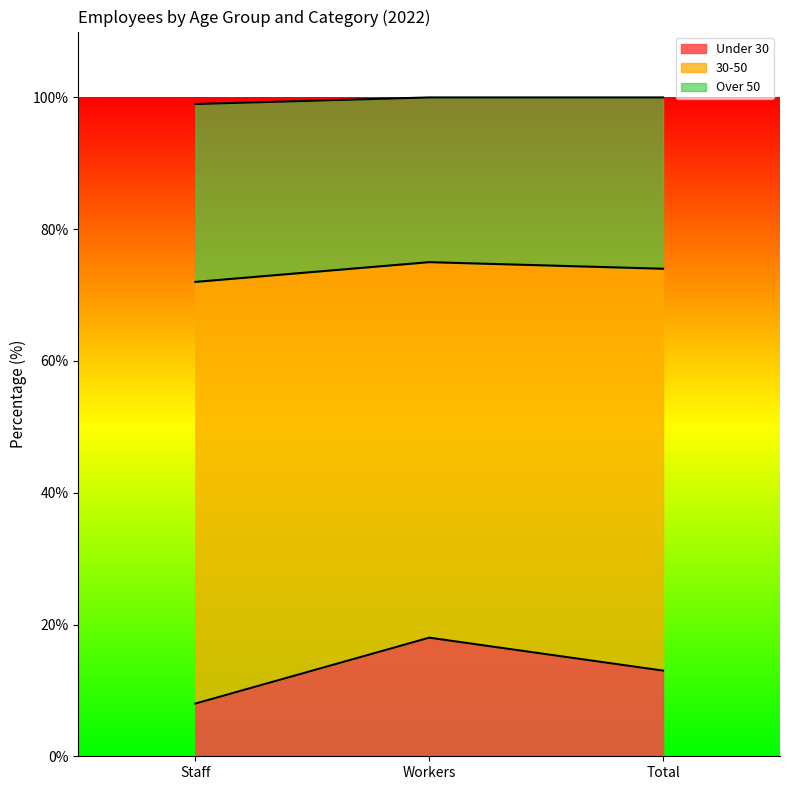

What is the minimum value for Under 30?

8